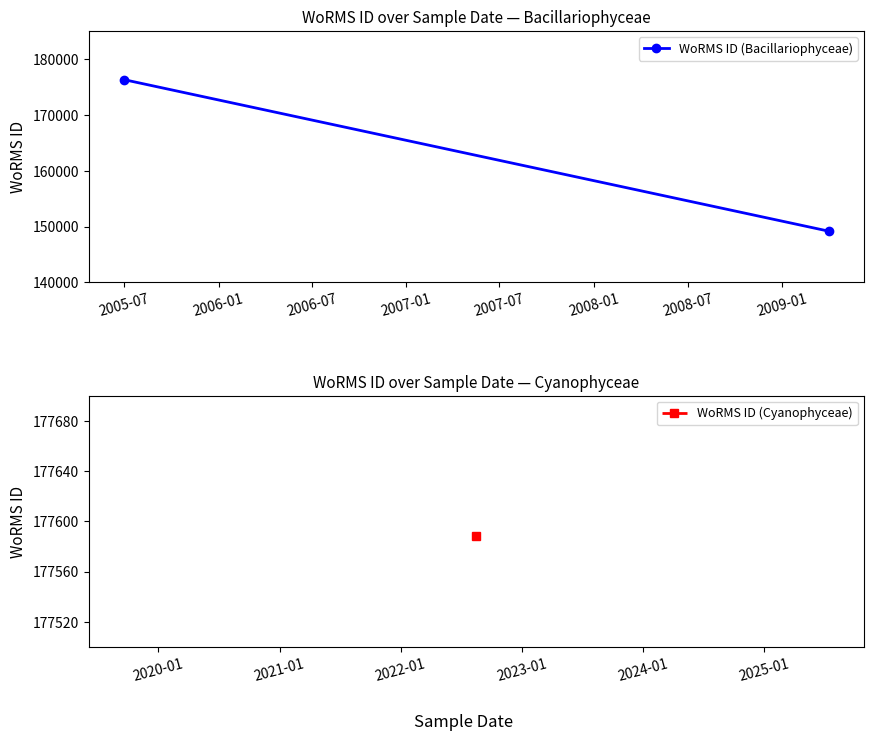

What is the value of the 1st point from the left?

176294